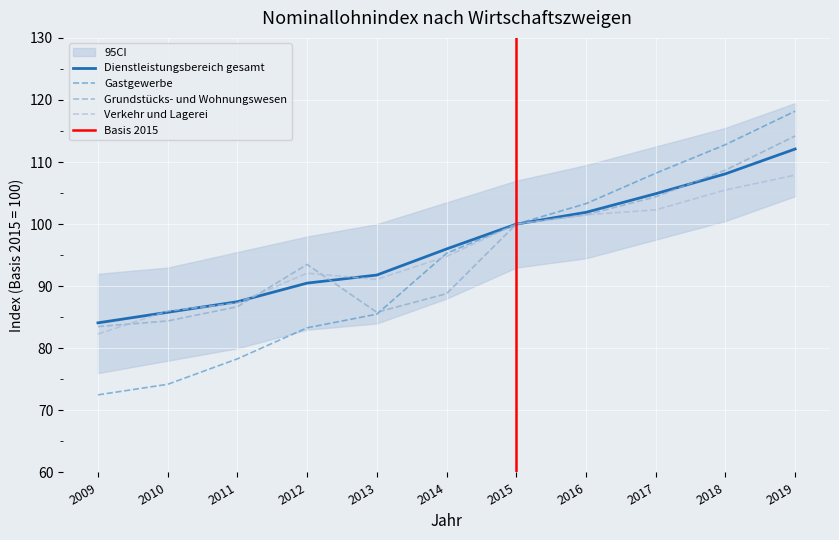

Which category has the highest value in the Gastgewerbe series?

2019